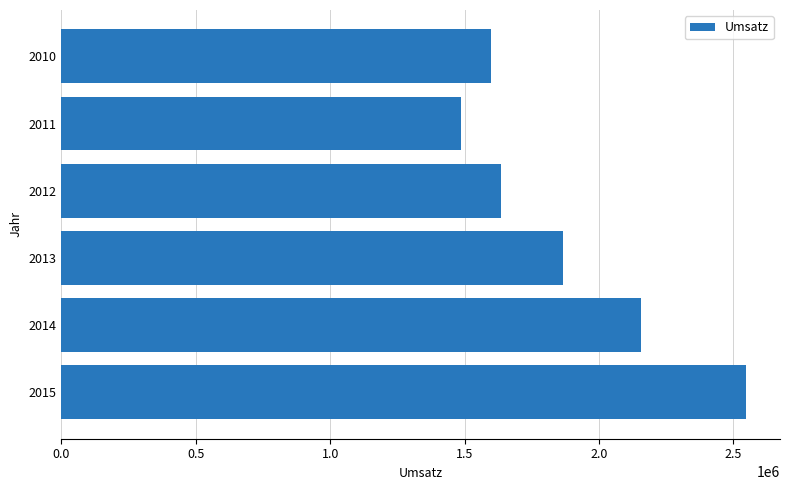

At which category does the chart reach its minimum across all series?

2011